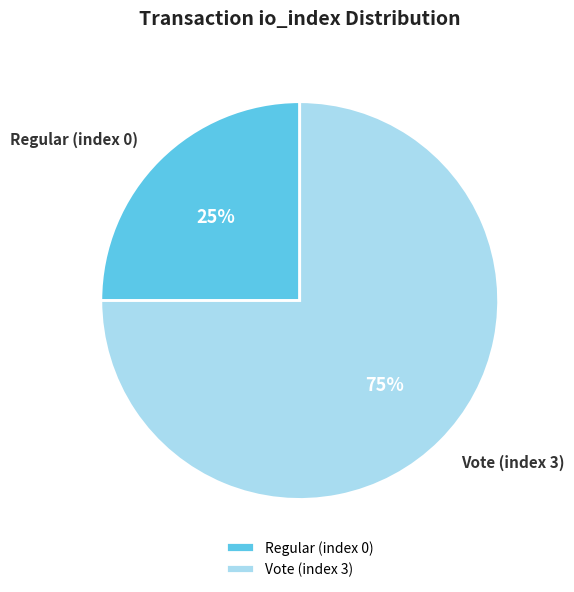

Does any single category account for the majority?

Yes